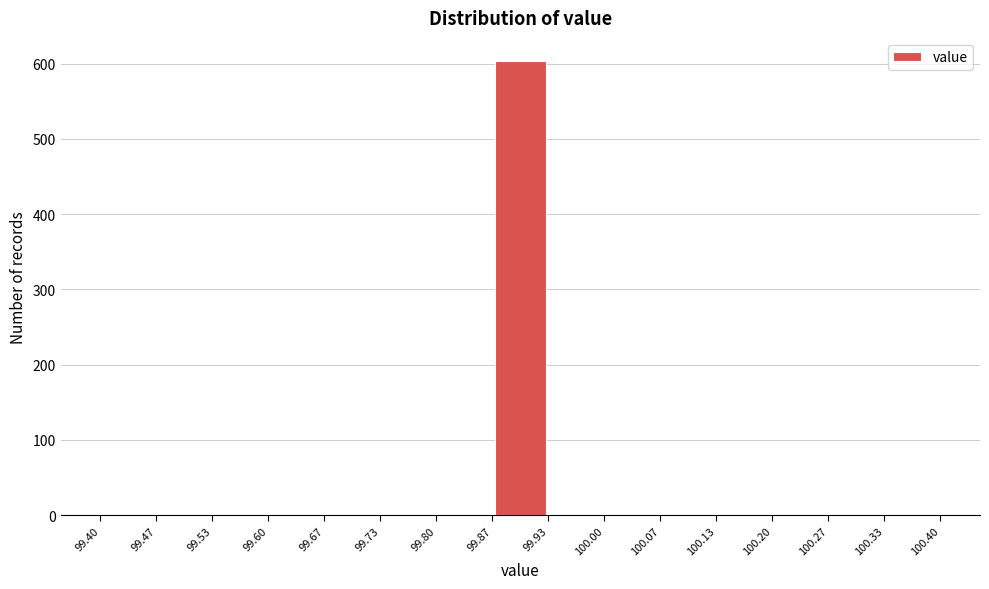

Reading left to right, transcribe this chart: for each bar, give the range it covers on the x-axis and its height. The values are not printed on the chart, so give them approximately, as read against the axis.

99.40 to 99.47: 0
99.47 to 99.53: 0
99.53 to 99.60: 0
99.60 to 99.67: 0
99.67 to 99.73: 0
99.73 to 99.80: 0
99.80 to 99.87: 0
99.87 to 99.93: 600
99.93 to 100.00: 0
100.00 to 100.07: 0
100.07 to 100.13: 0
100.13 to 100.20: 0
100.20 to 100.27: 0
100.27 to 100.33: 0
100.33 to 100.40: 0